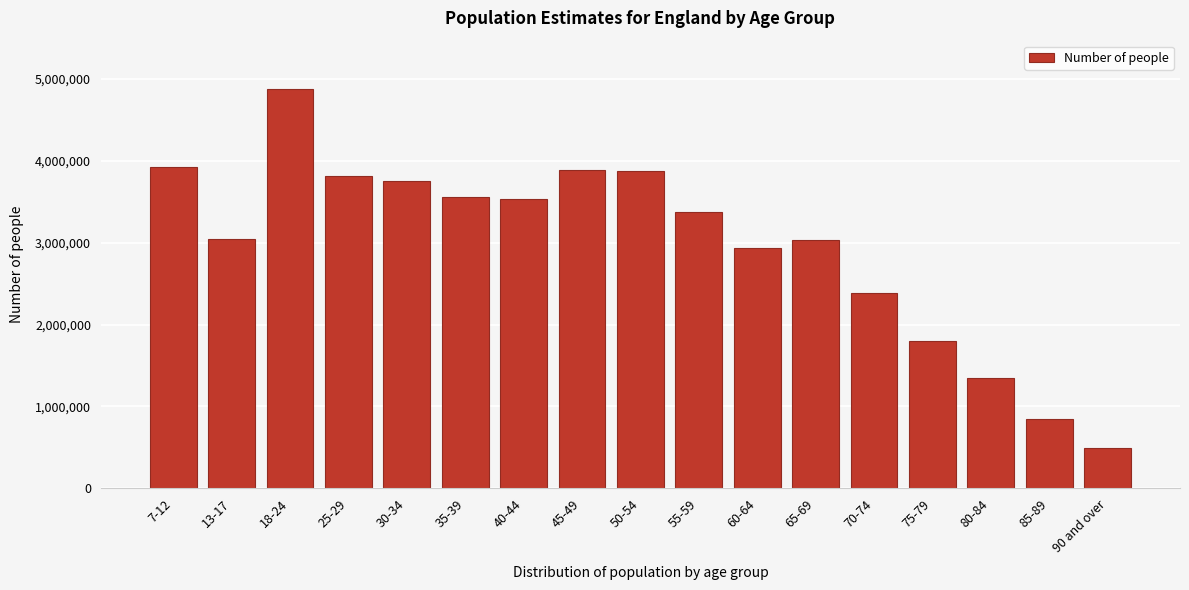

What is the label of the 3rd bar from the right?

80-84